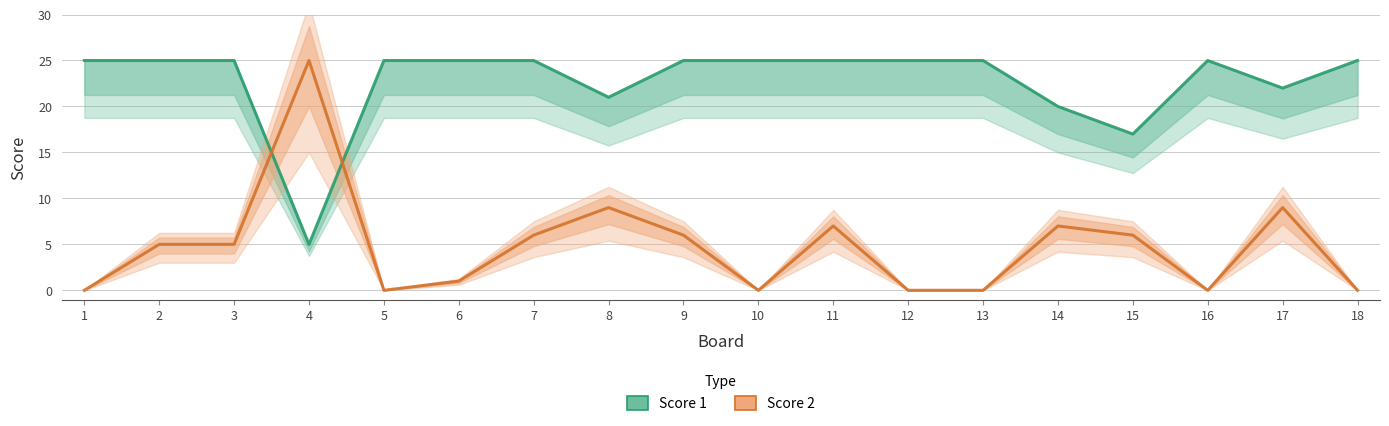

Where do Score 2 and Score 1 first cross each other?

3 and 4